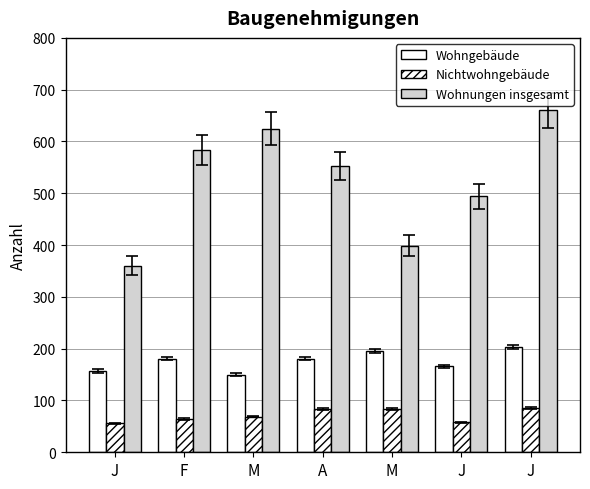

What is the smallest value displayed?

56